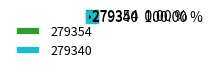

Count the number of slices in the pie.

2